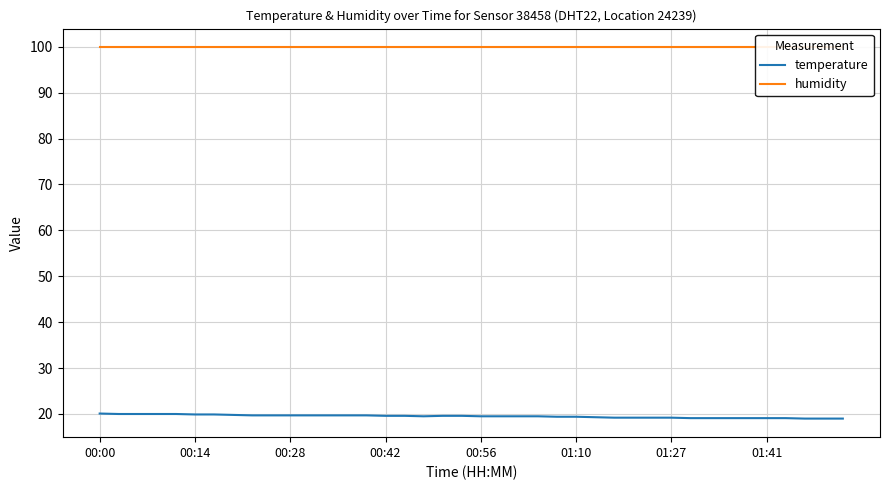

What position from the left is 00:28?

3